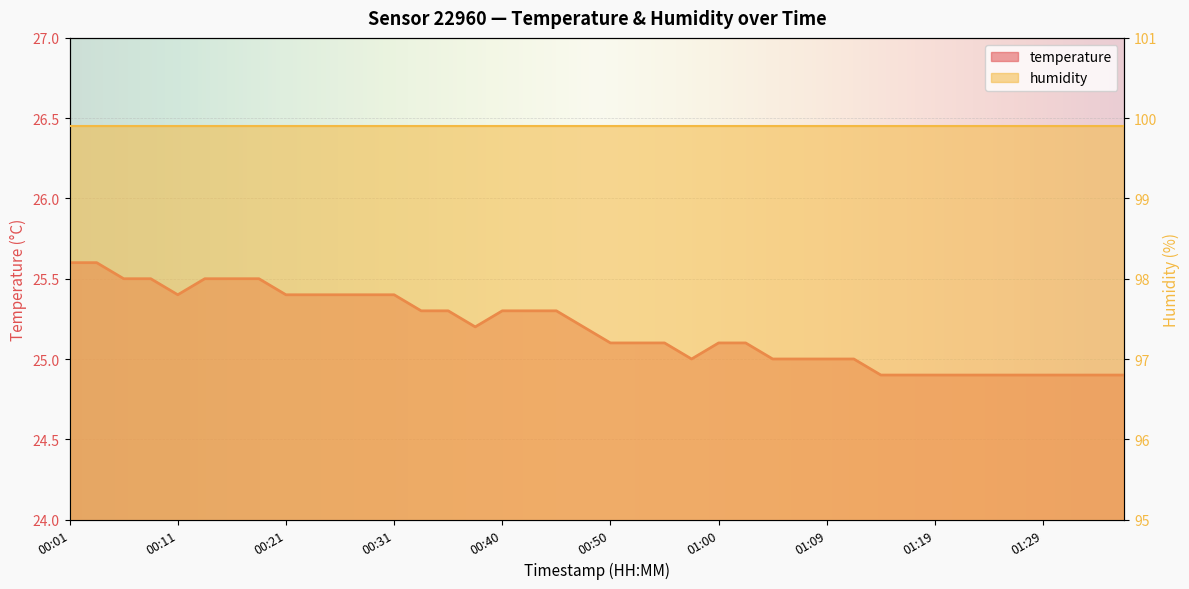

What is the label of the 4th point from the left?

00:09